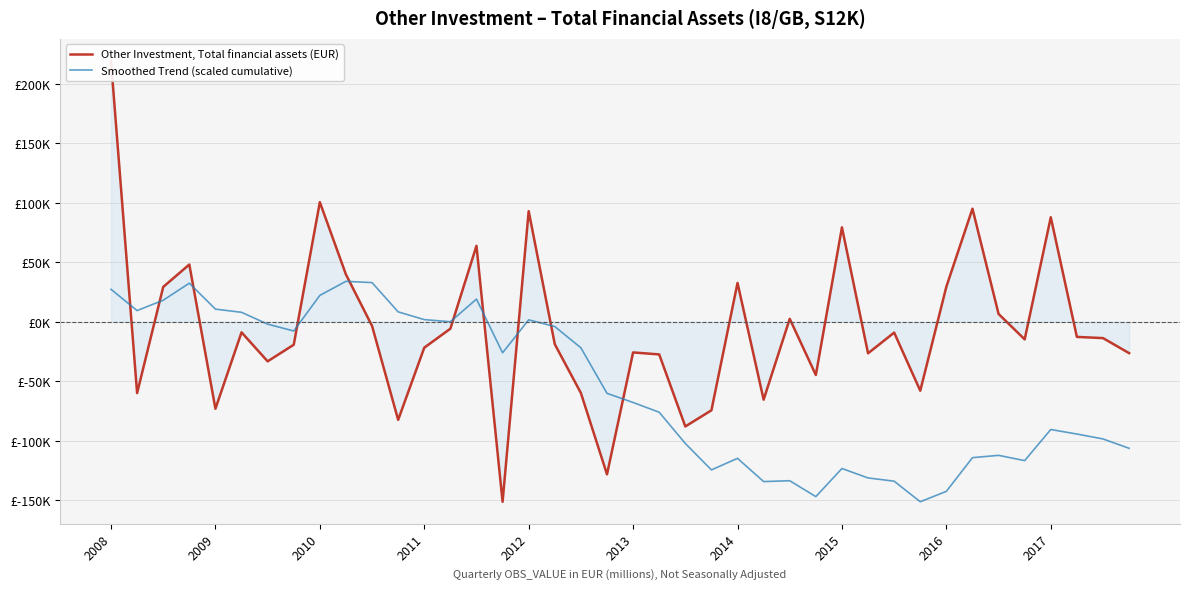

How many interior local valleys does the Other Investment, Total financial assets (EUR) series have?

12